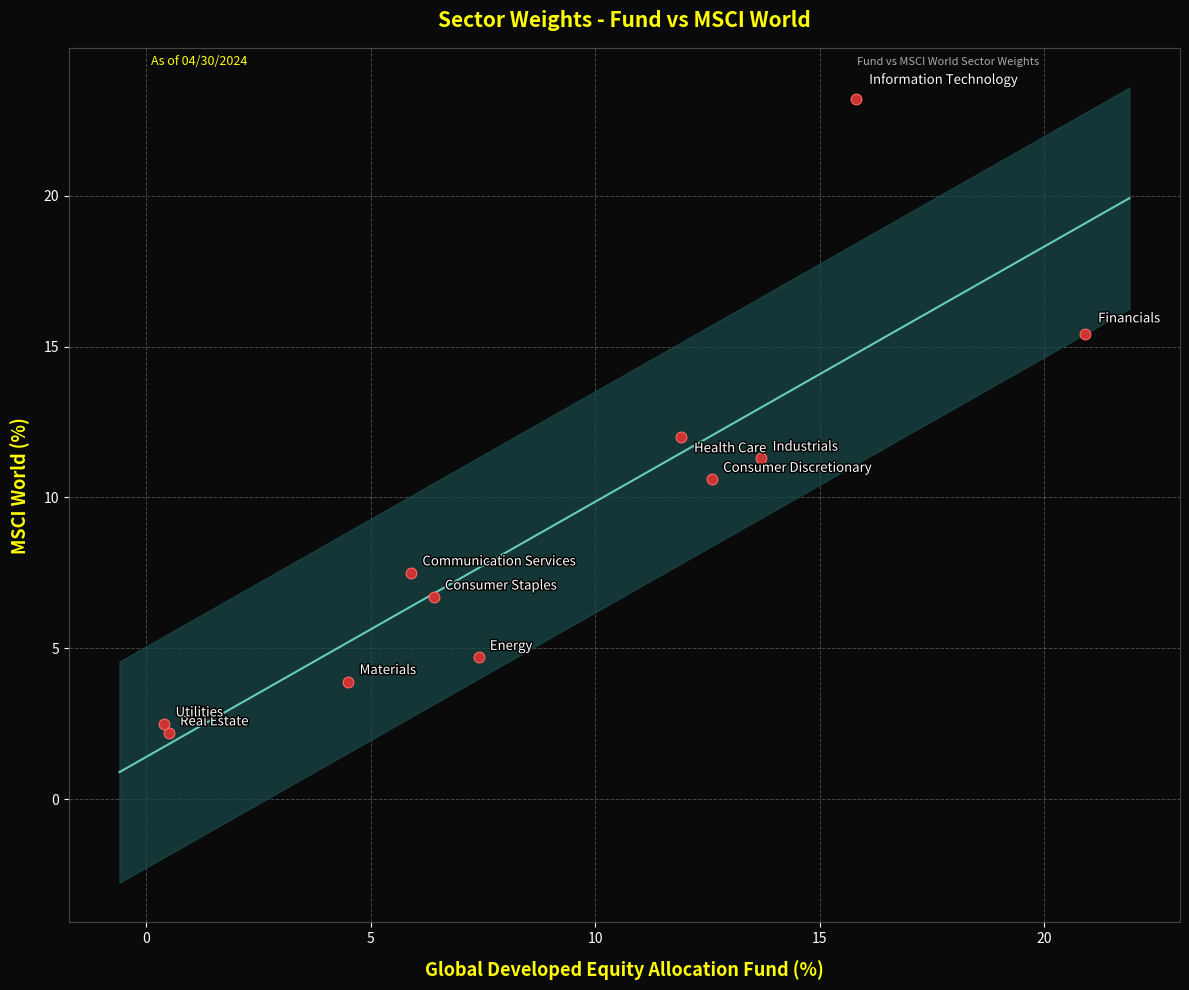

What is the average X value?

9.1